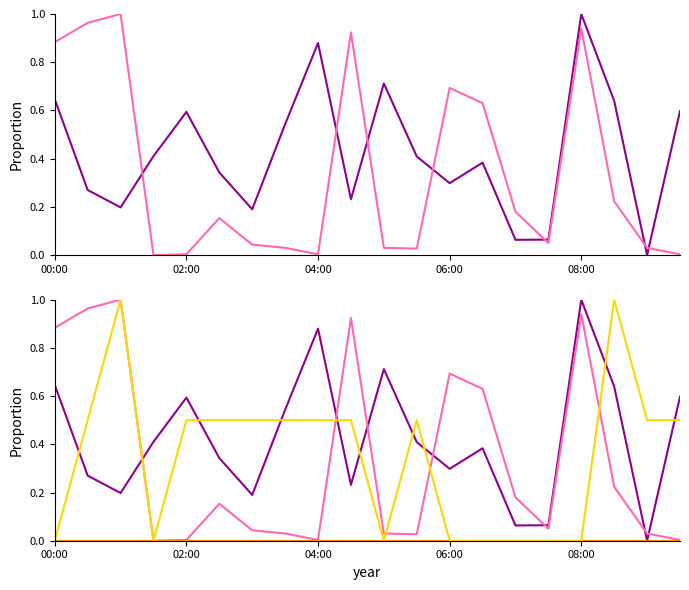

At which category does the chart reach its peak across all series?

08:00